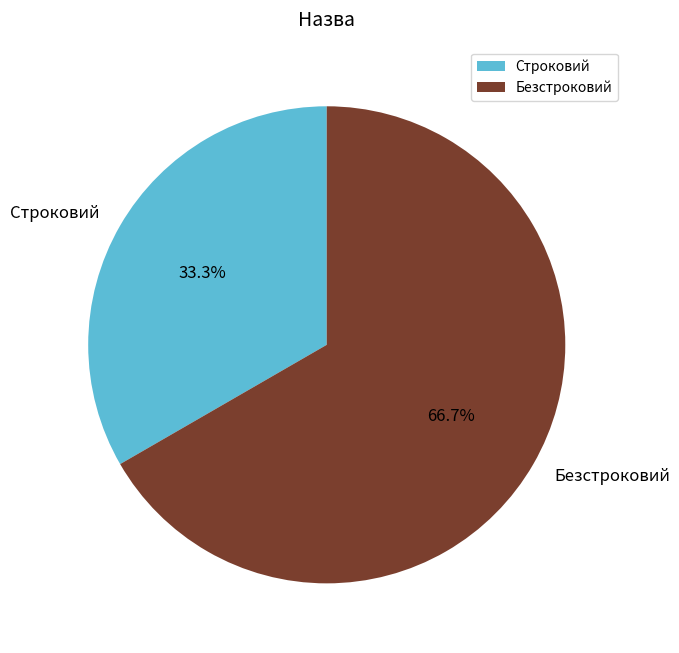

What is the ratio of the value at Безстроковий to the value at Строковий?

2.0